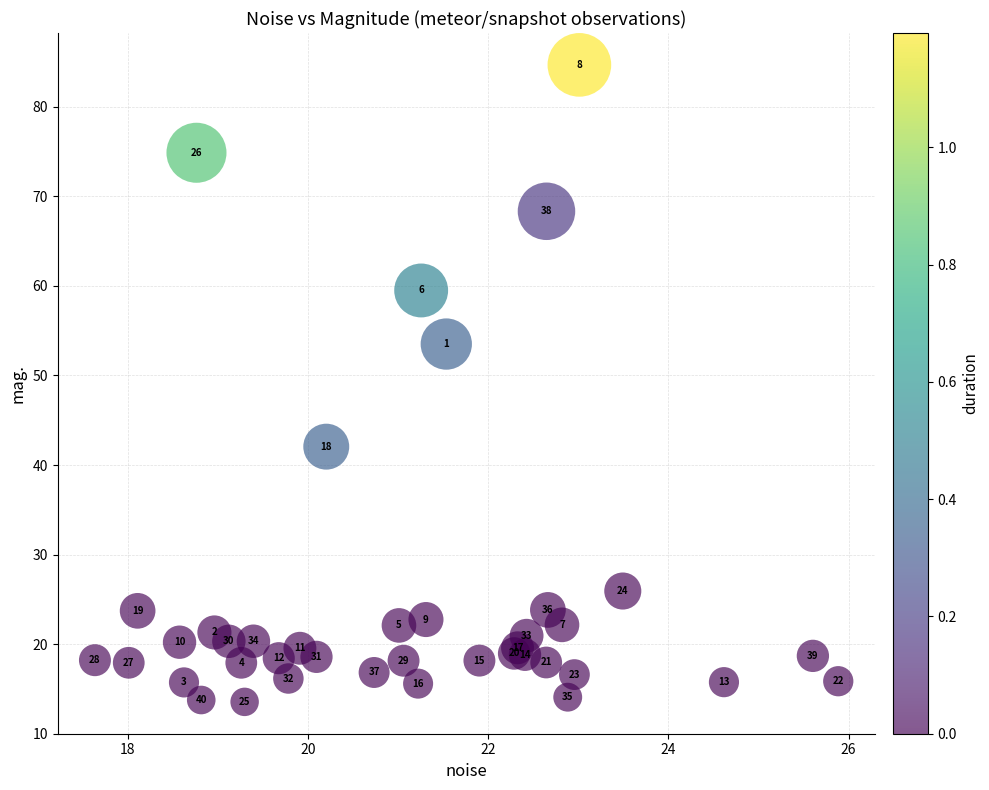

What Y value in the scatter plot is closest to 49?

53.5